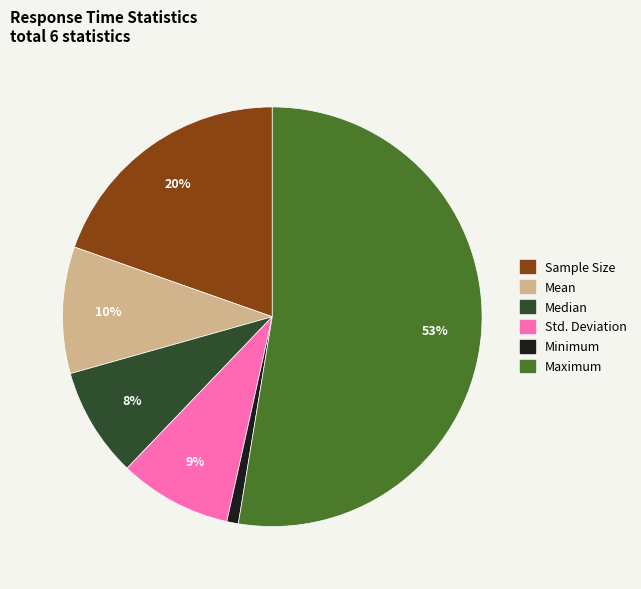

Is it true that Median is 1% of the pie?

False